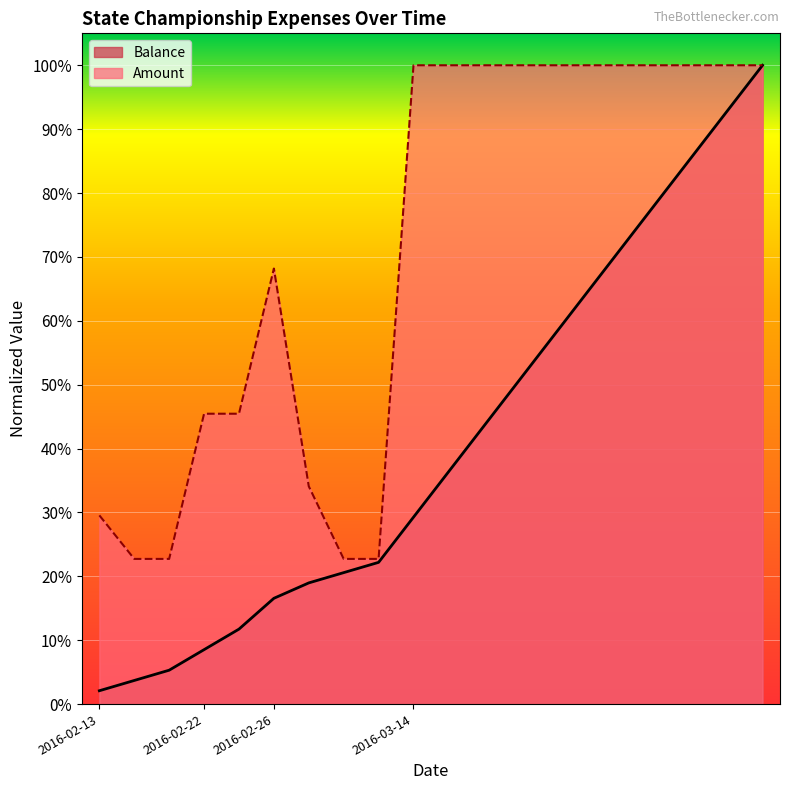

What is the difference between the highest and lowest values at 2016-02-22?

0.4